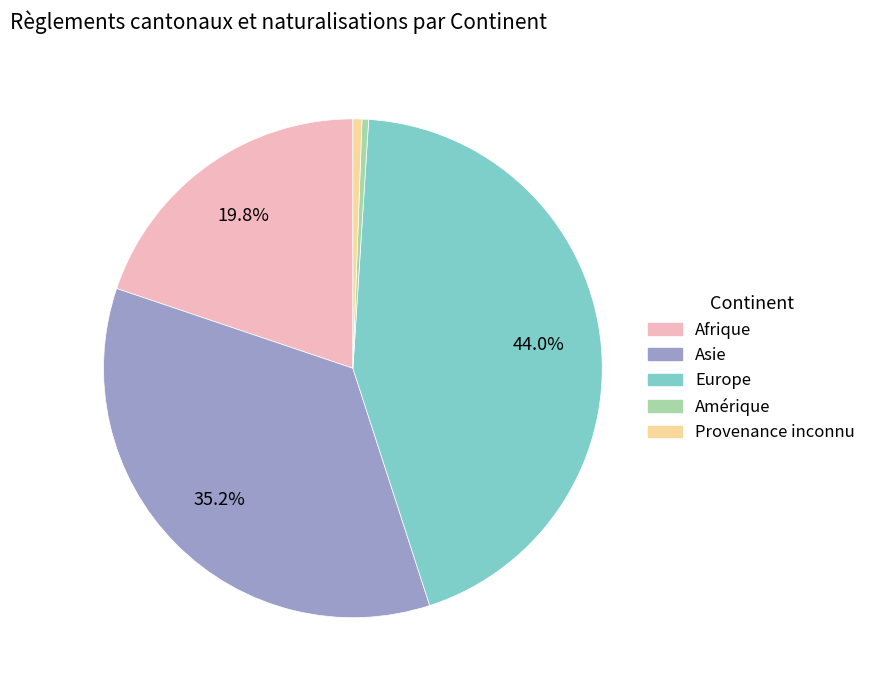

To the nearest percent, what percentage of the pie is Europe?

44%